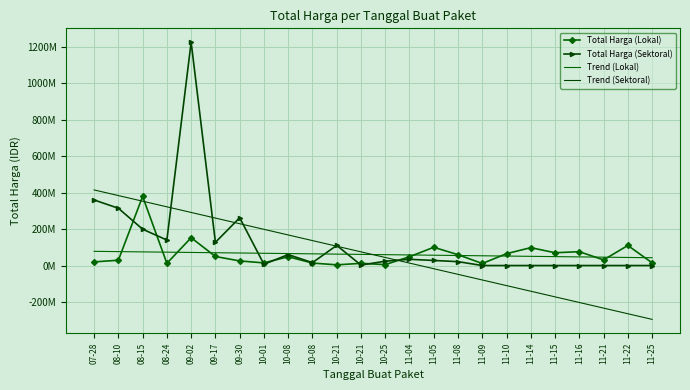

Reading left to right, transcribe all the data shown in this chart.

Total Harga (Lokal): 07-28=19.9	08-10=29.0	08-15=379.1	08-24=12.0	09-02=152.5	09-17=49.5	09-30=25.2	10-01=14.4	10-08=48.1	10-08=13.4	10-21=3.8	10-21=11.8	10-25=5.1	11-04=48.1	11-05=100.0	11-08=59.4	11-09=11.1	11-10=65.0	11-14=98.0	11-15=70.0	11-16=75.9	11-21=30.8	11-22=110.0	11-25=14.8
Total Harga (Sektoral): 07-28=359.5	08-10=314.1	08-15=199.2	08-24=139.8	09-02=1224.7	09-17=127.0	09-30=262.1	10-01=6.9	10-08=59.9	10-08=15.8	10-21=110.4	10-21=2.4	10-25=23.7	11-04=34.1	11-05=27.7	11-08=21.2	11-09=0.0	11-10=0.0	11-14=0.0	11-15=0.0	11-16=0.0	11-21=0.0	11-22=0.0	11-25=0.0
Trend (Lokal): 07-28=77.8	08-10=76.3	08-15=74.8	08-24=73.3	09-02=71.7	09-17=70.2	09-30=68.7	10-01=67.2	10-08=65.6	10-08=64.1	10-21=62.6	10-21=61.1	10-25=59.5	11-04=58.0	11-05=56.5	11-08=54.9	11-09=53.4	11-10=51.9	11-14=50.4	11-15=48.8	11-16=47.3	11-21=45.8	11-22=44.3	11-25=42.7
Trend (Sektoral): 07-28=414.5	08-10=383.6	08-15=352.8	08-24=321.9	09-02=291.0	09-17=260.2	09-30=229.3	10-01=198.5	10-08=167.6	10-08=136.8	10-21=105.9	10-21=75.0	10-25=44.2	11-04=13.3	11-05=-17.5	11-08=-48.4	11-09=-79.2	11-10=-110.1	11-14=-141.0	11-15=-171.8	11-16=-202.7	11-21=-233.5	11-22=-264.4	11-25=-295.3